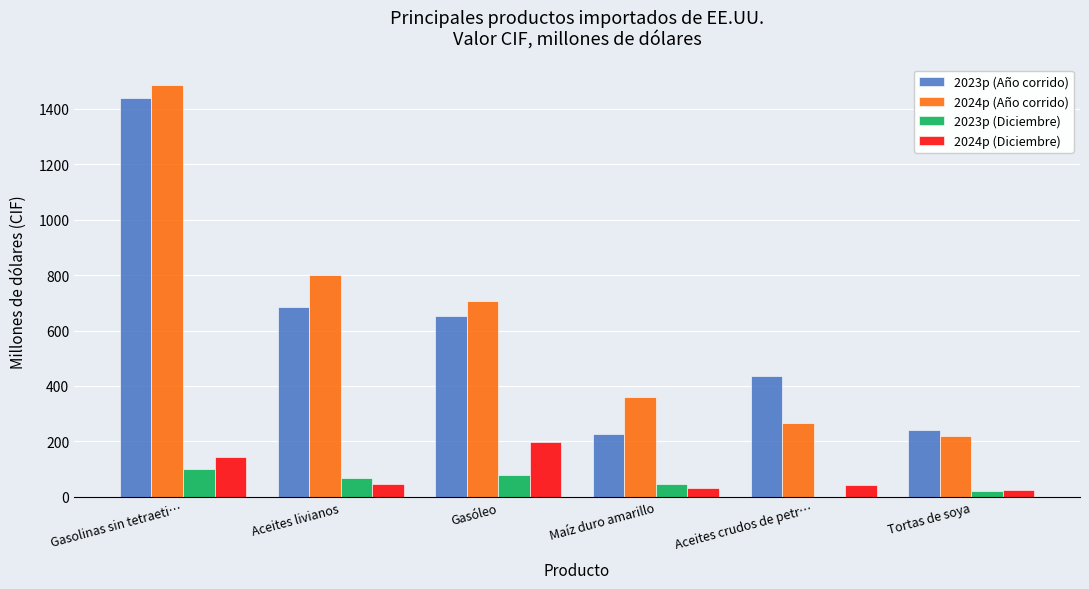

What is the sum of all 2024p (Año corrido) values?

3839.6